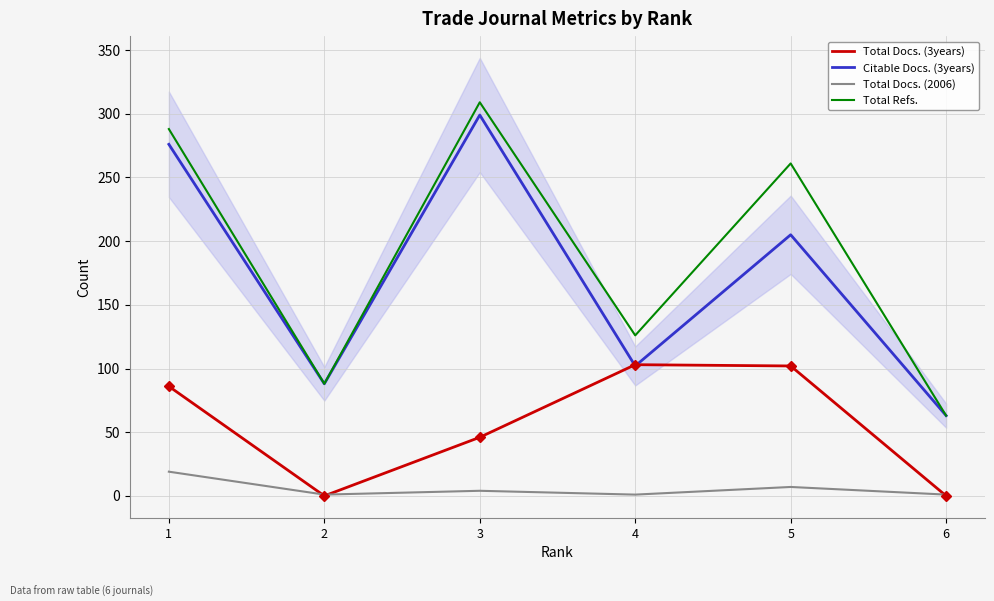

What is the total value across all series at 3?

658